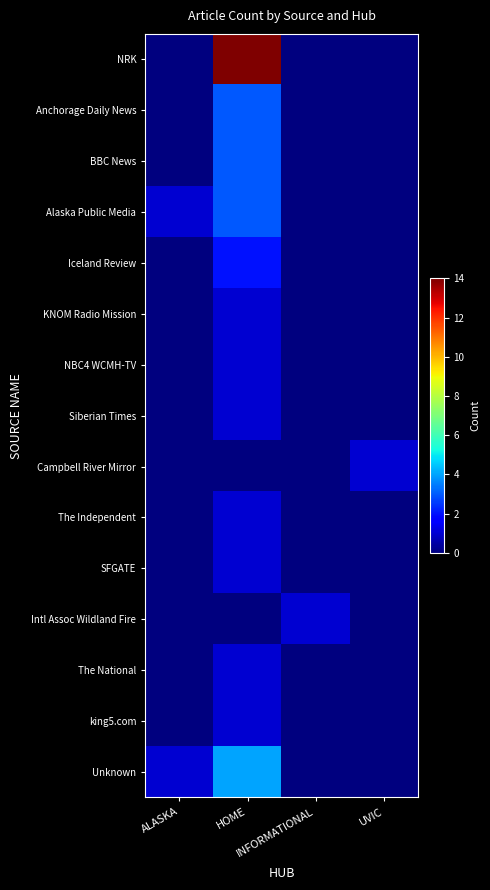

At which category does the chart reach its peak across all series?

HOME